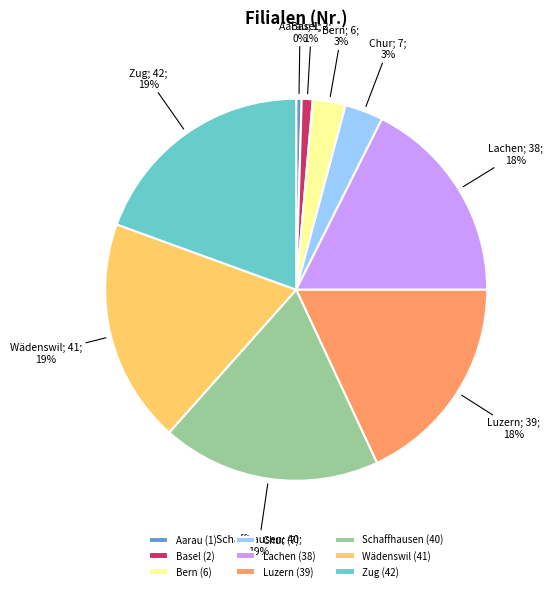

Is there any slice that represents more than half of the pie?

No